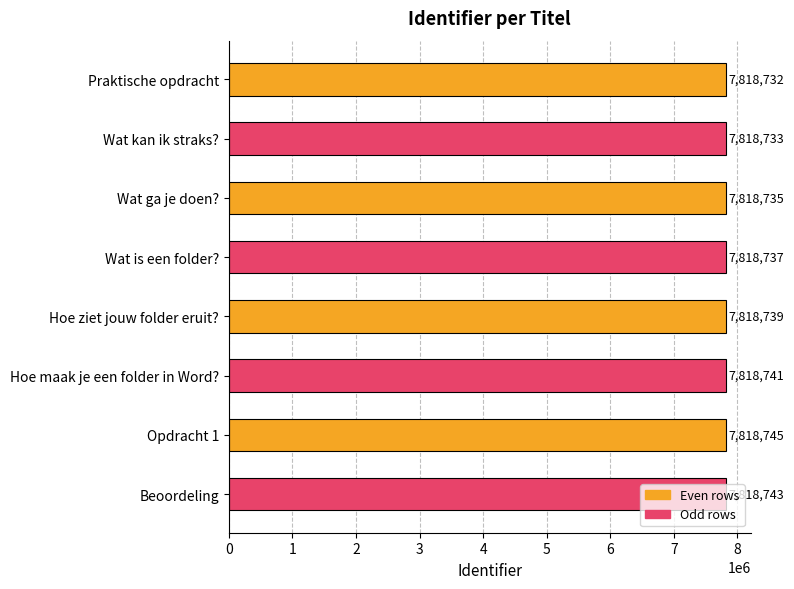

How many values are between 7818735 and 7818743?

5